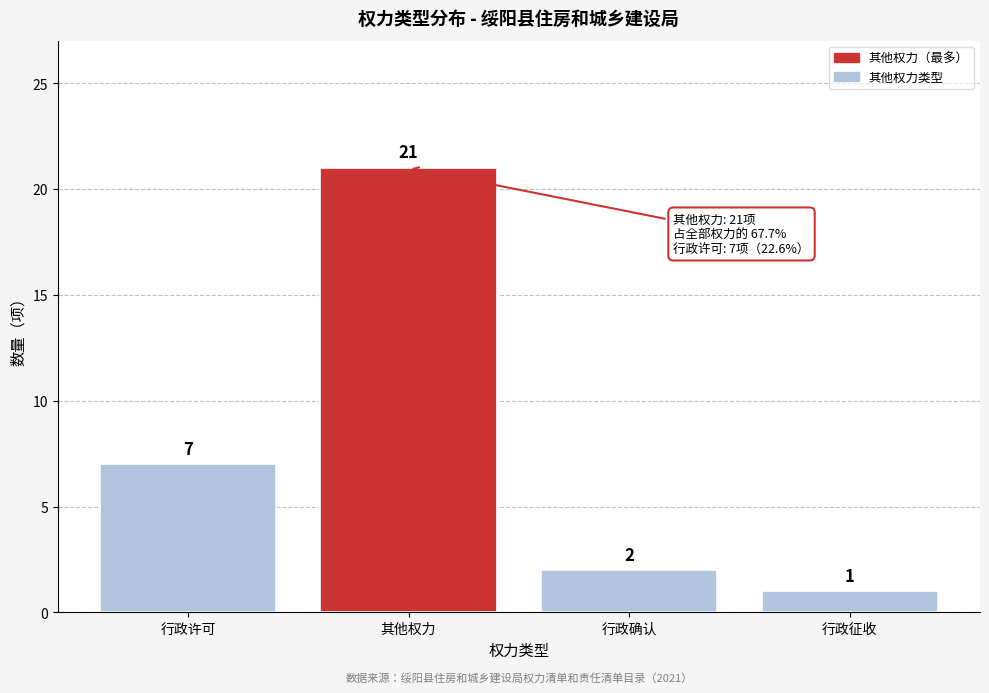

Reading right to left, extract all data points from this chart.

行政征收=1	行政确认=2	其他权力=21	行政许可=7